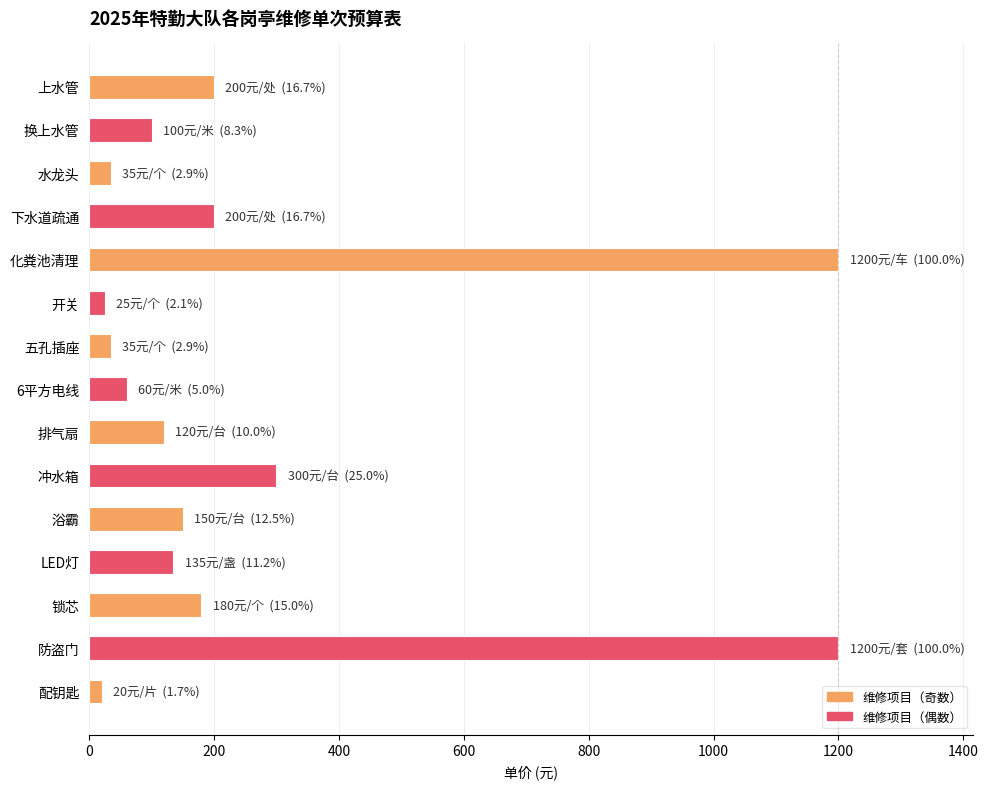

What is the minimum value shown in the chart?

20